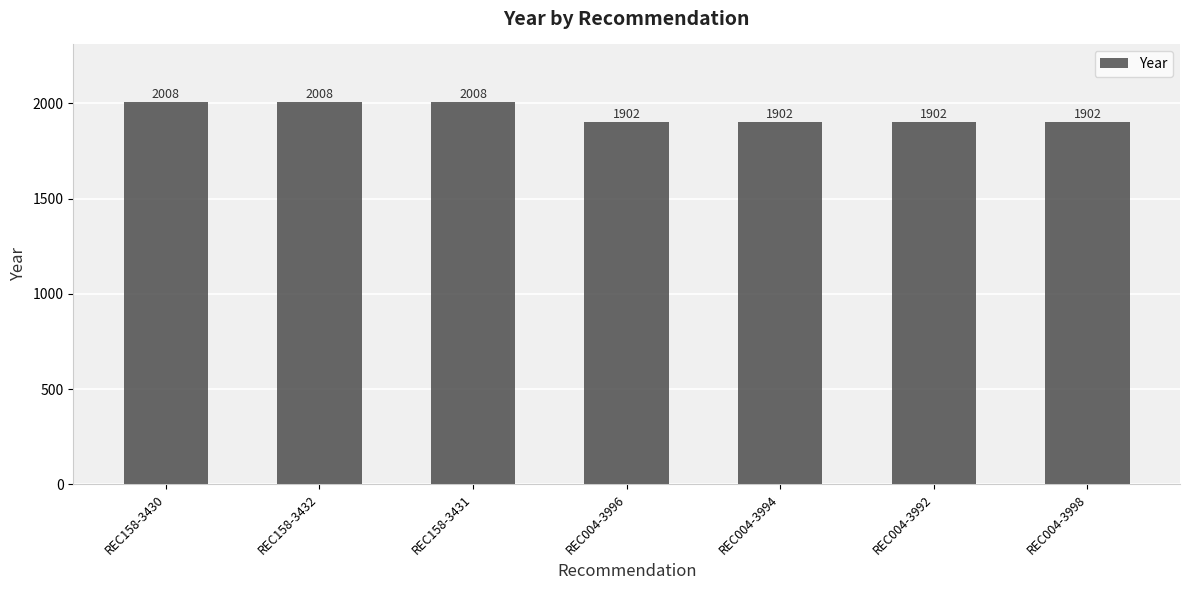

What is the difference between the maximum and minimum values?

106